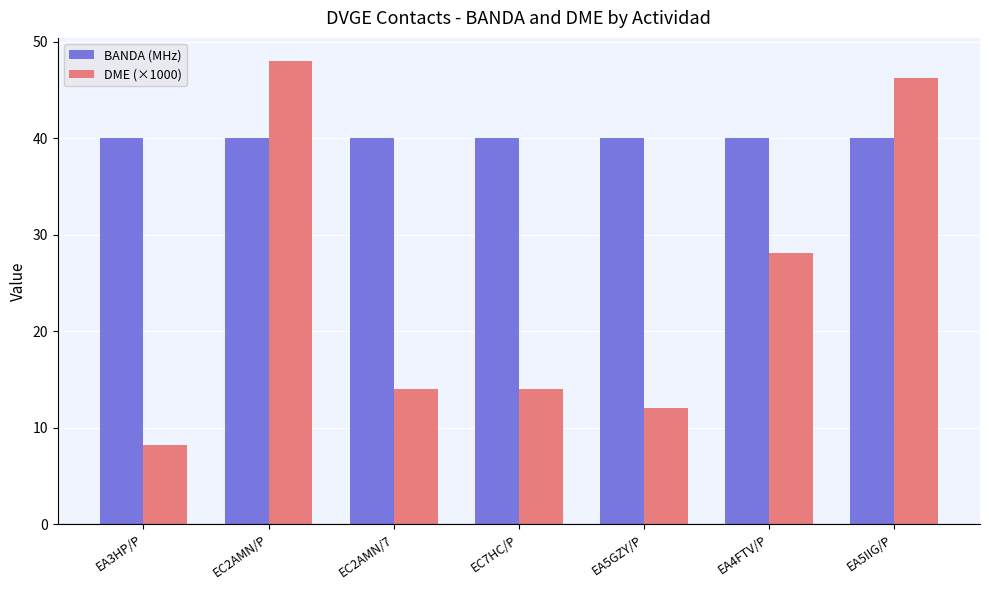

What is the sum of the DME (×1000) values at EC7HC/P and EC2AMN/P?

62.0